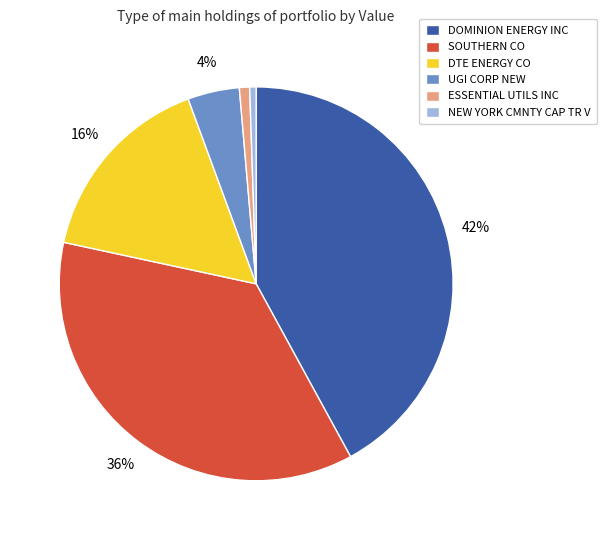

How many slices are in this pie chart?

6